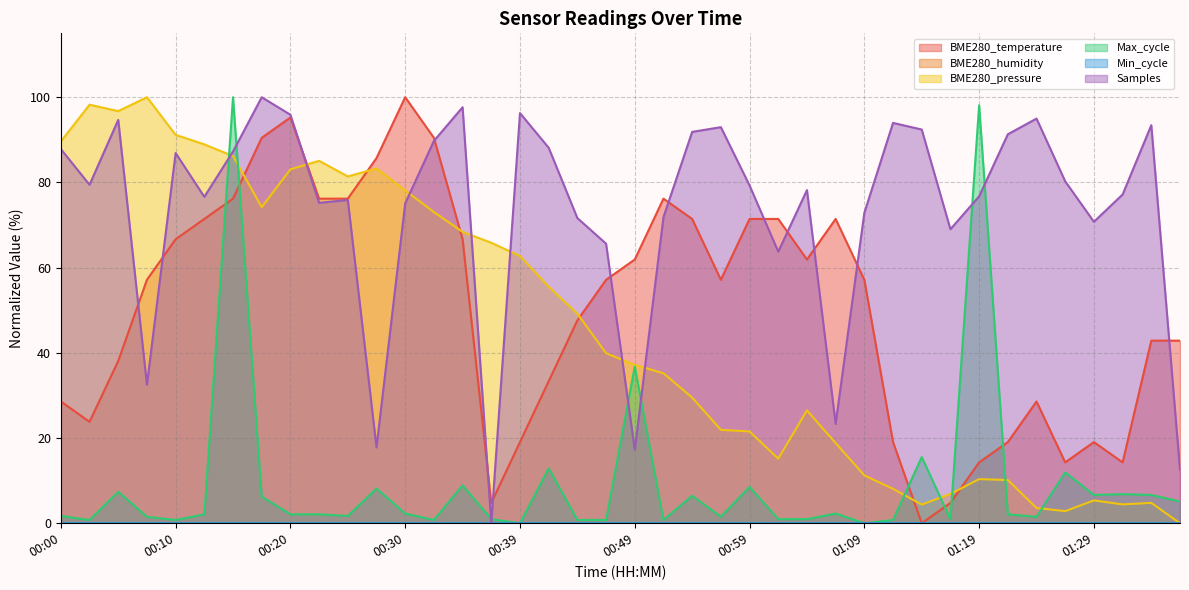

Is it true that the value at 01:14 is 0.0?

True